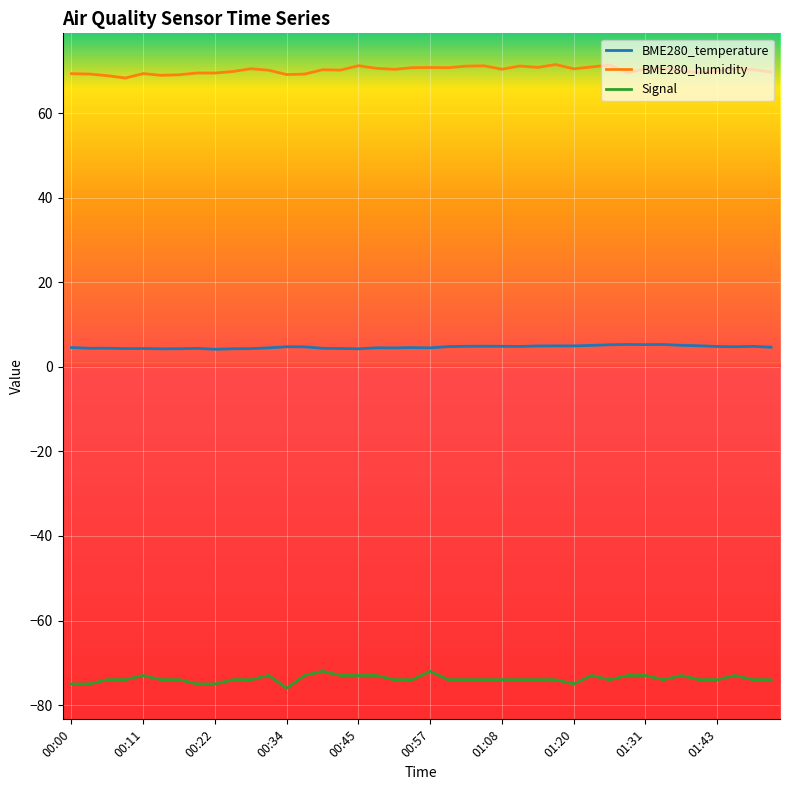

Which series has the largest total across all categories?

BME280_humidity